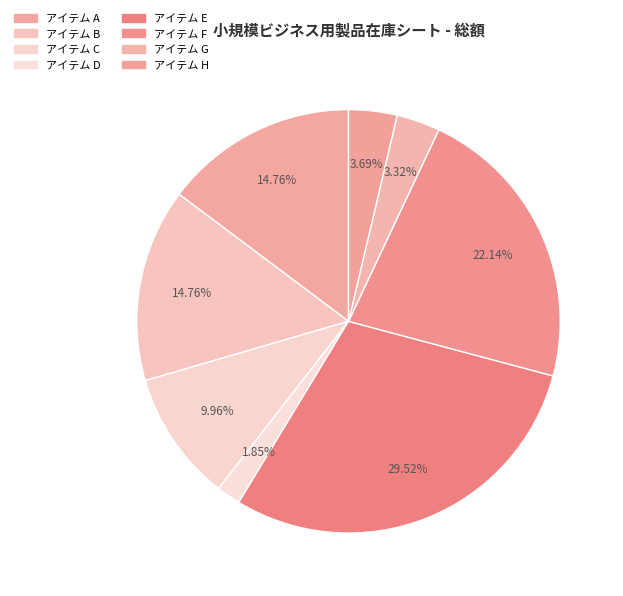

To the nearest percent, what is the combined percentage of アイテム G and アイテム A?

18%